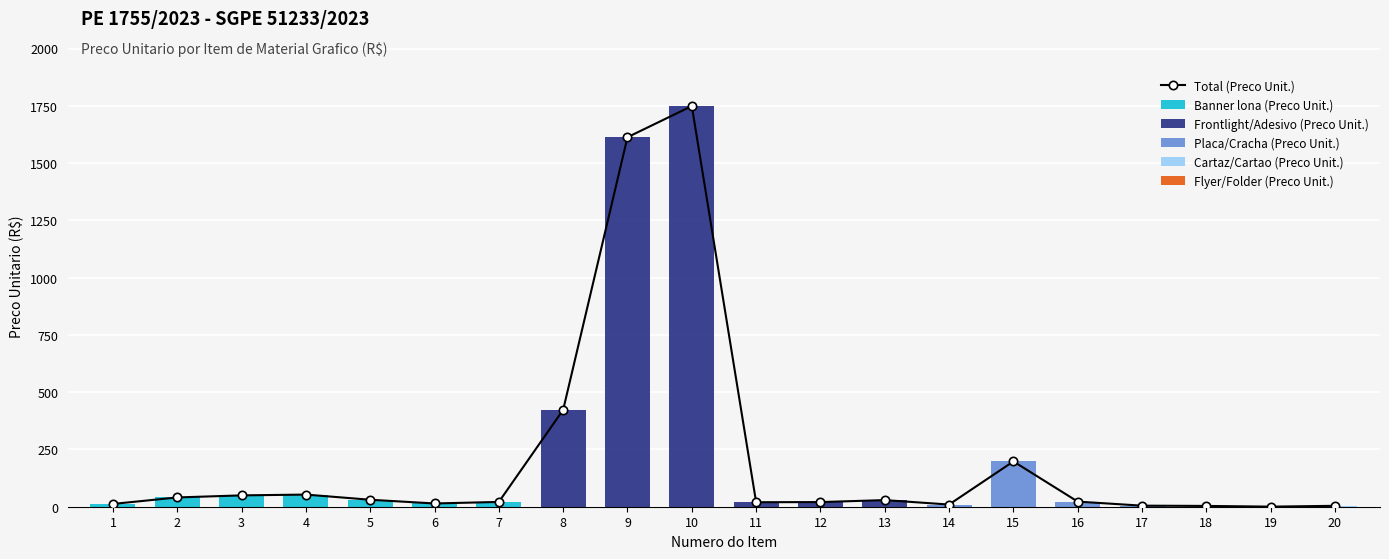

Reading left to right, what are all the values shown in this chart?

Total (Preco Unit.): 12.2	40.5	49.5	53.0	30.4	14.2	20.9	423.0	1613.0	1749.0	19.6	20.3	28.9	9.5	197.8	22.4	4.6	3.5	0.4	4.0
Banner lona (Preco Unit.): 12.2	40.5	49.5	53.0	30.4	14.2	20.9	0.0	0.0	0.0	0.0	0.0	0.0	0.0	0.0	0.0	0.0	0.0	0.0	0.0
Frontlight/Adesivo (Preco Unit.): 0.0	0.0	0.0	0.0	0.0	0.0	0.0	423.0	1613.0	1749.0	19.6	20.3	28.9	0.0	0.0	0.0	0.0	0.0	0.0	0.0
Placa/Cracha (Preco Unit.): 0.0	0.0	0.0	0.0	0.0	0.0	0.0	0.0	0.0	0.0	0.0	0.0	0.0	9.5	197.8	22.4	4.6	0.0	0.0	0.0
Cartaz/Cartao (Preco Unit.): 0.0	0.0	0.0	0.0	0.0	0.0	0.0	0.0	0.0	0.0	0.0	0.0	0.0	0.0	0.0	0.0	0.0	3.5	0.4	4.0
Flyer/Folder (Preco Unit.): 0.0	0.0	0.0	0.0	0.0	0.0	0.0	0.0	0.0	0.0	0.0	0.0	0.0	0.0	0.0	0.0	0.0	0.0	0.0	0.0